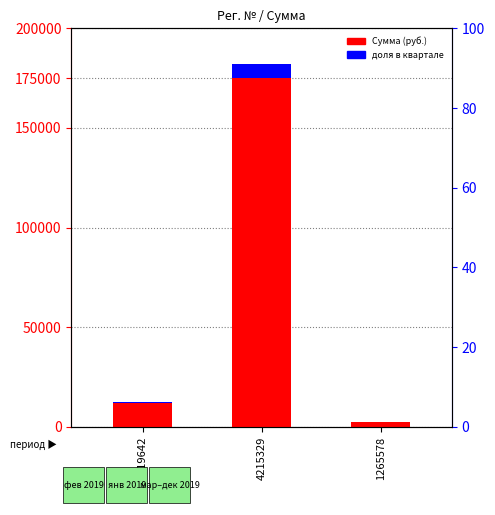

What is the difference between the second highest and minimum values?

9500